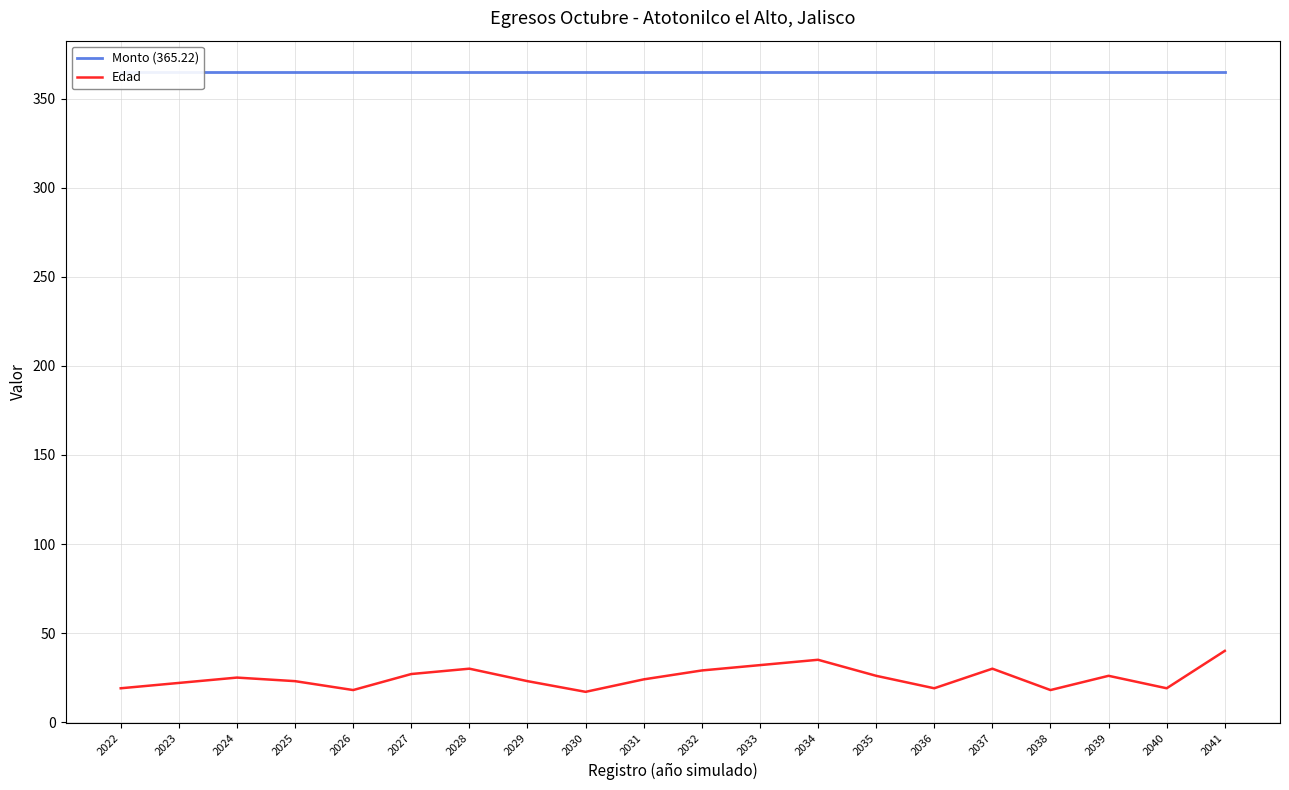

At how many categories does at least one series exceed 123?

20